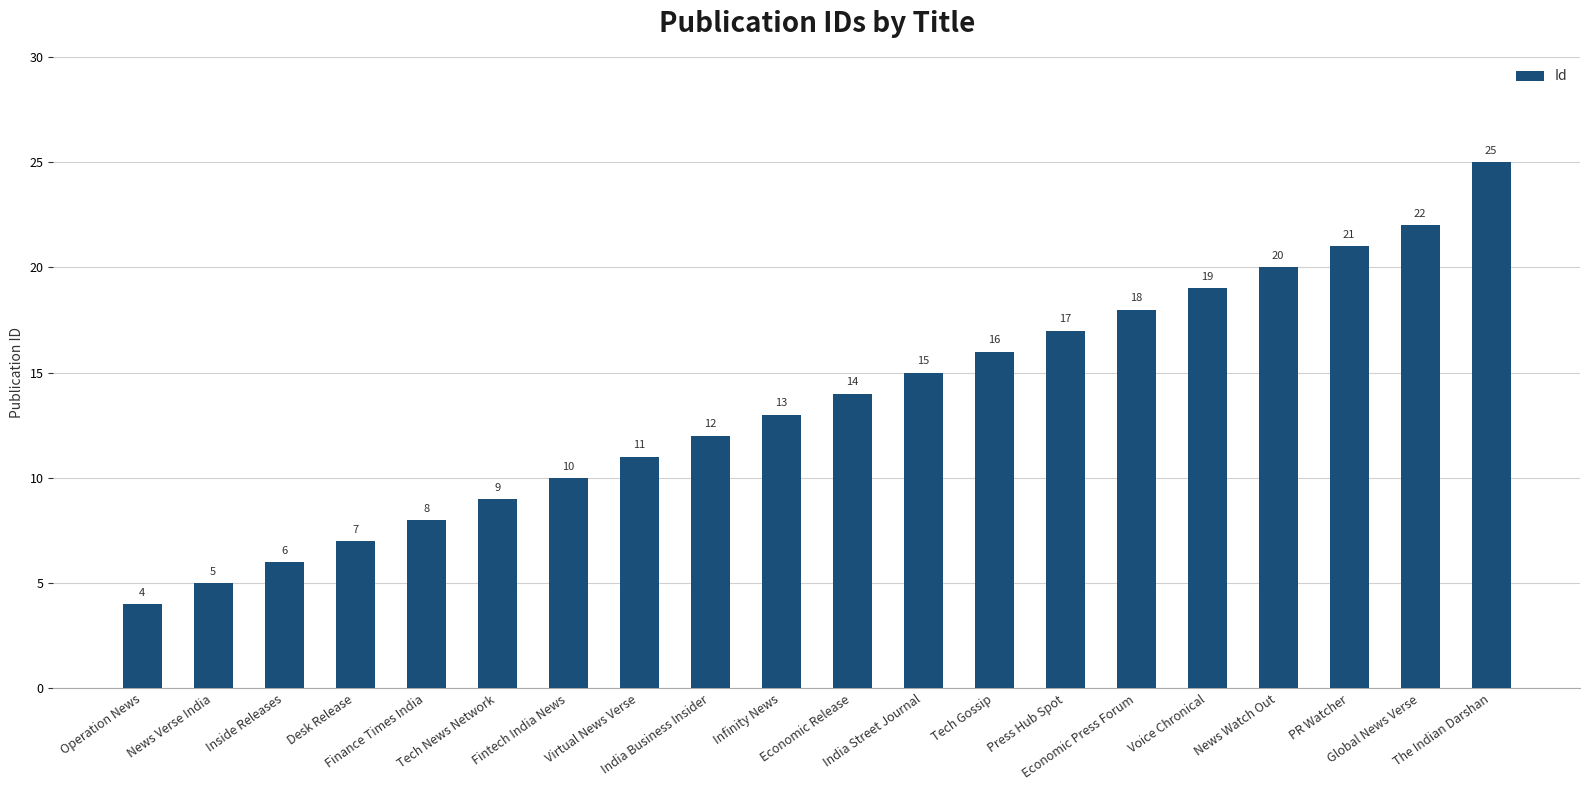

The value at Fintech India News is 10. True or false?

True